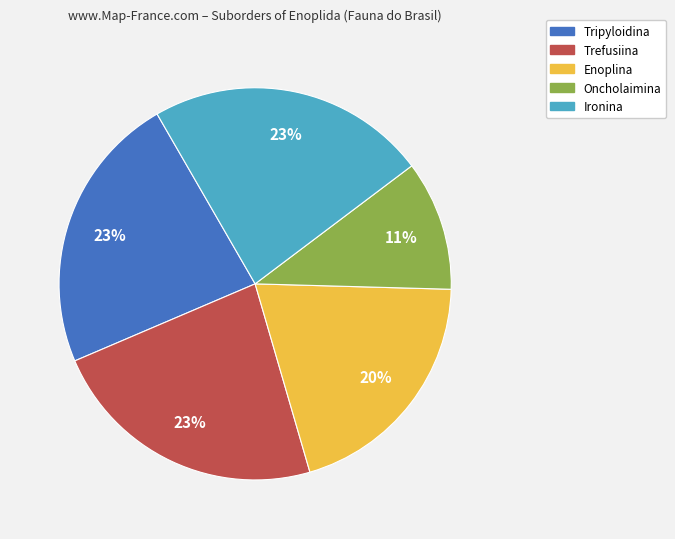

How many segments does this pie chart have?

5